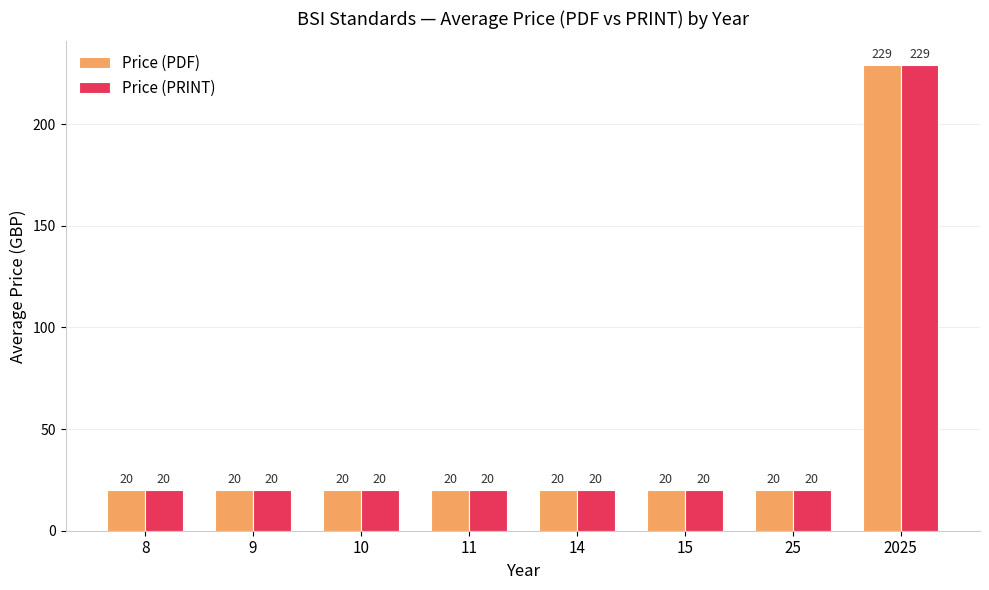

Are the bars grouped side by side (vs. stacked)?

Yes